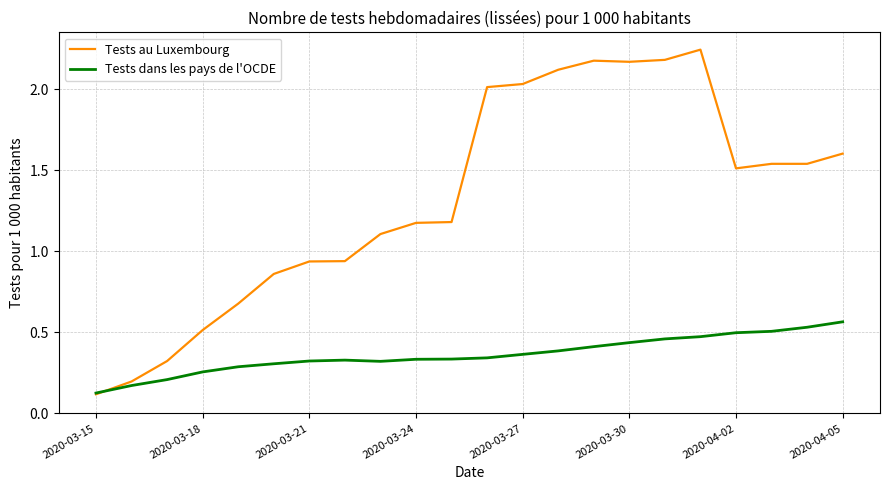

Which series has the largest total across all categories?

Tests au Luxembourg